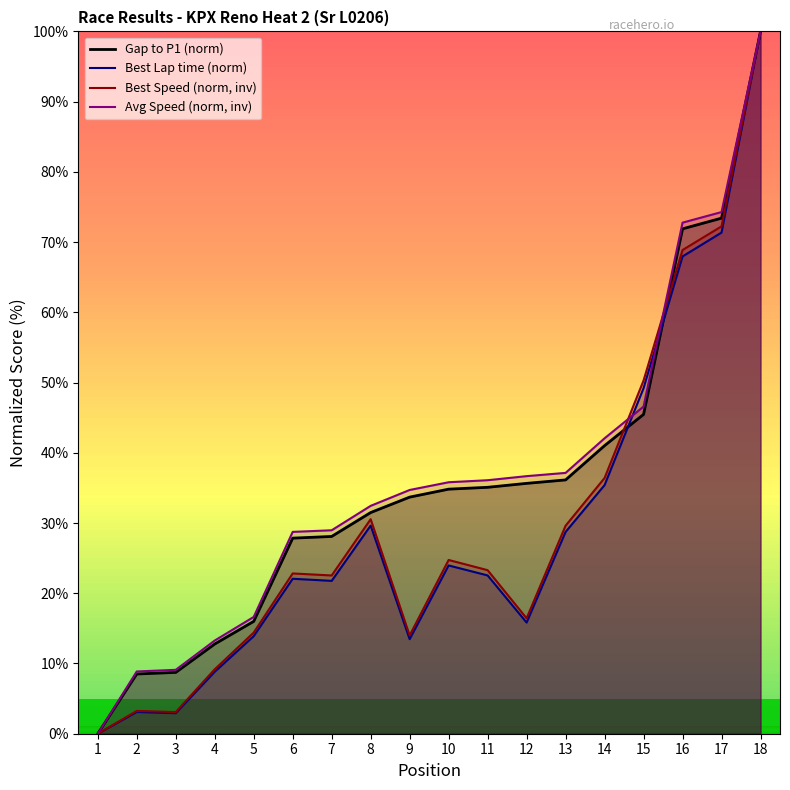

How many data points in Average Speed are less than 35?

9